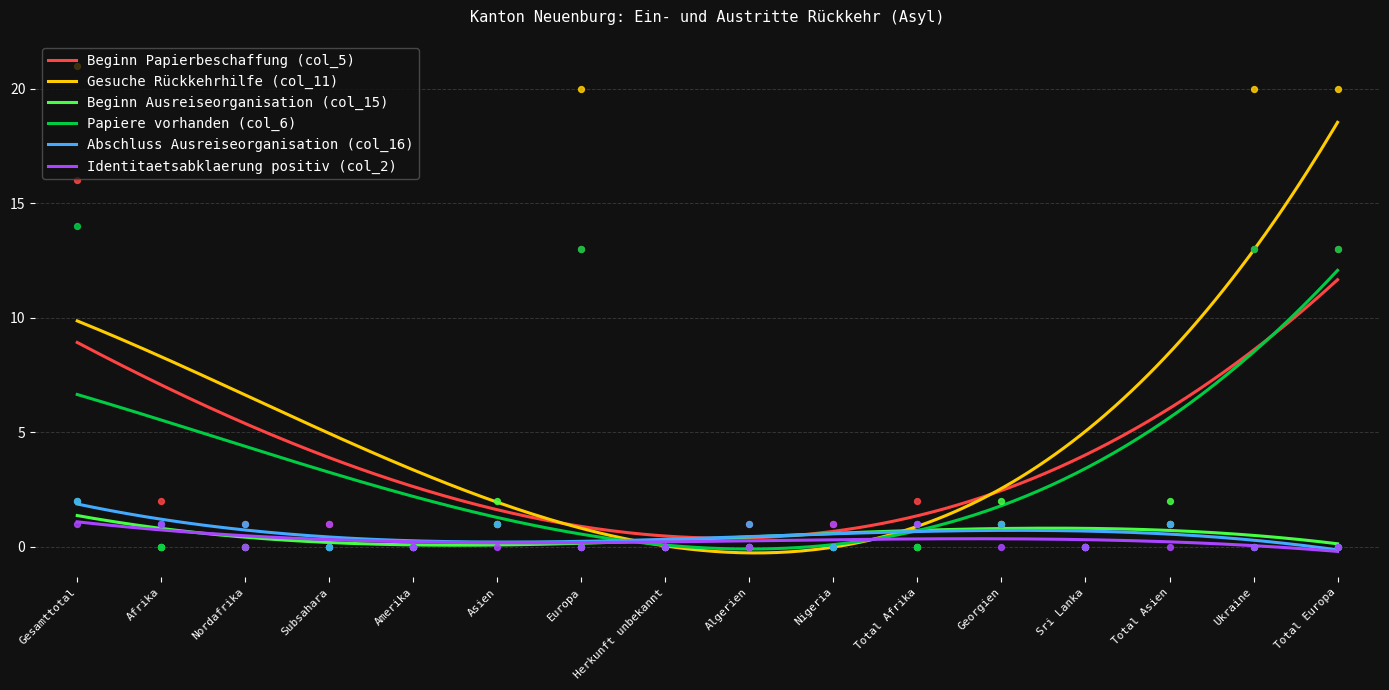

Which series has the largest total across all categories?

Gesuche Rückkehrhilfe (col_11)